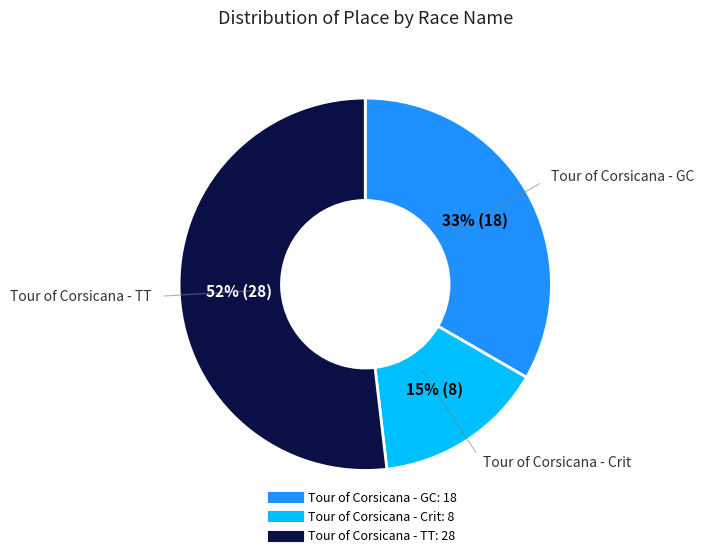

What is the largest slice in the pie chart?

Tour of Corsicana - TT